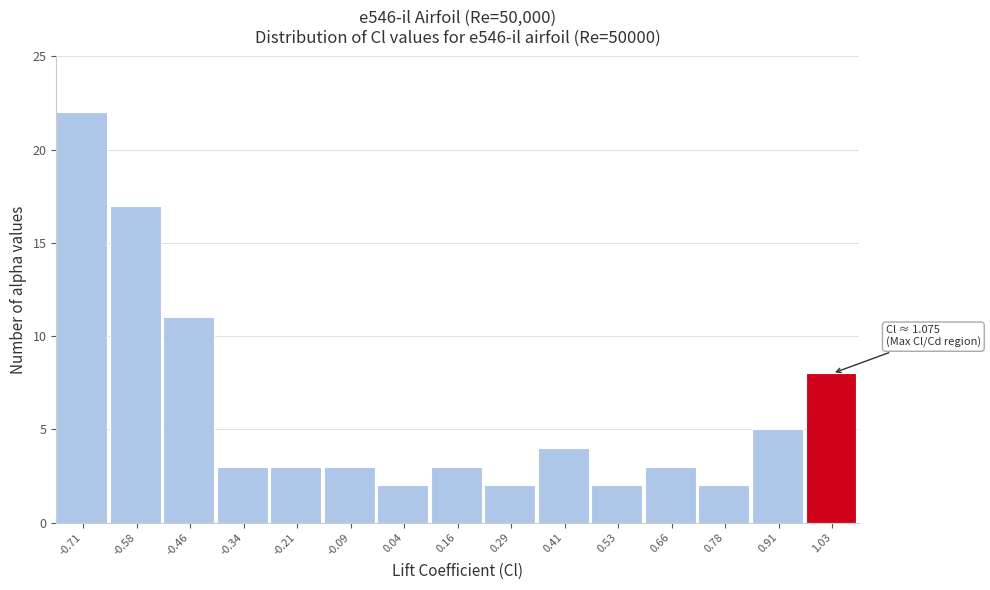

Reading right to left, extract all data points from this chart.

1.03=8	0.91=5	0.78=2	0.66=3	0.53=2	0.41=4	0.29=2	0.16=3	0.04=2	-0.09=3	-0.21=3	-0.34=3	-0.46=11	-0.58=17	-0.71=22